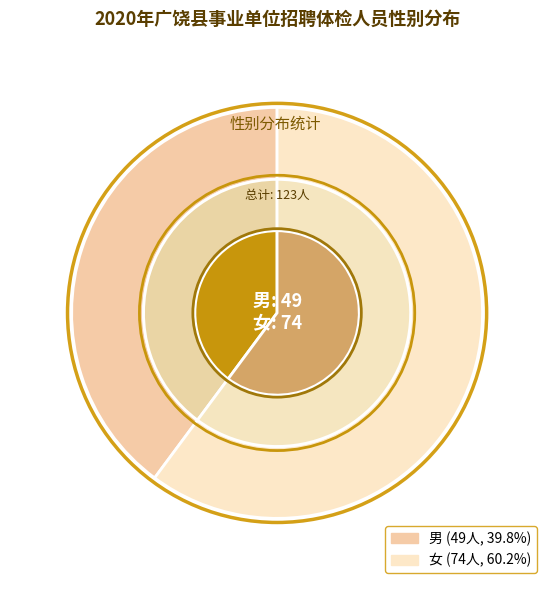

Which slice is the largest?

女